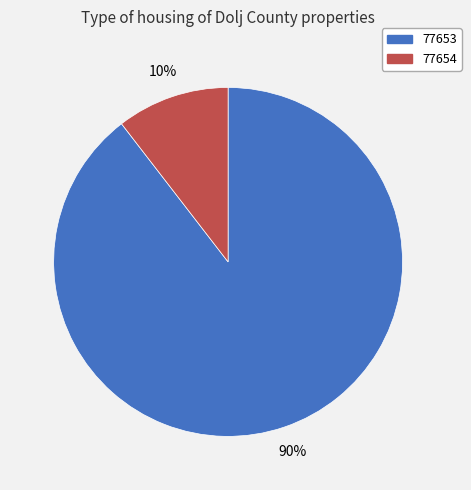

How many slices are in this pie chart?

2